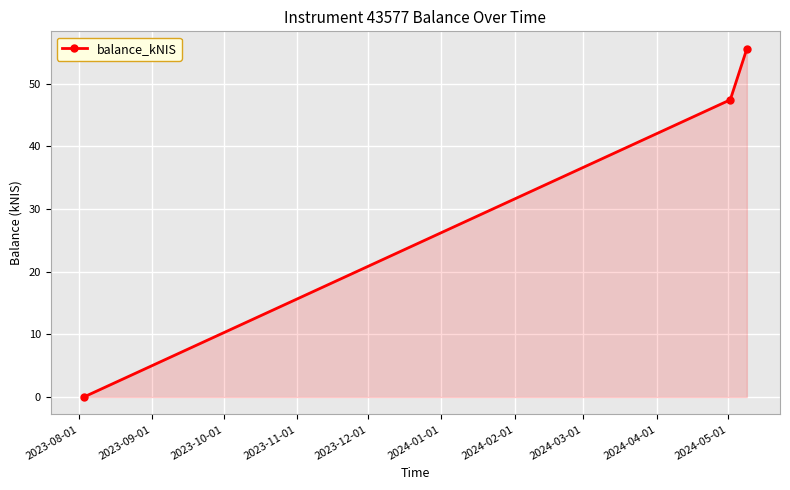

Count the number of values greater than 47.

2